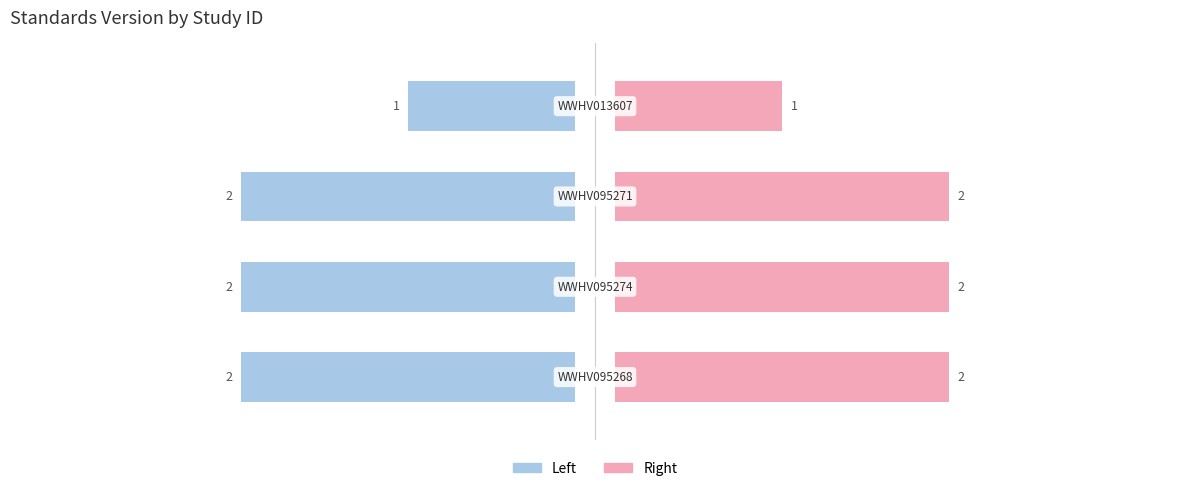

What is the label of the 1st bar from the left?

WWHV013607